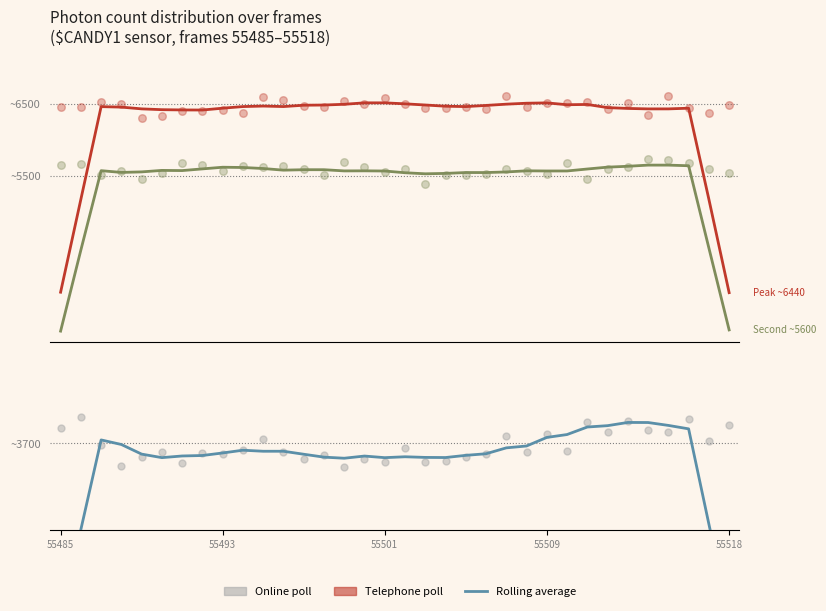

Which series reaches the minimum Y coordinate?

Rolling avg (mid)